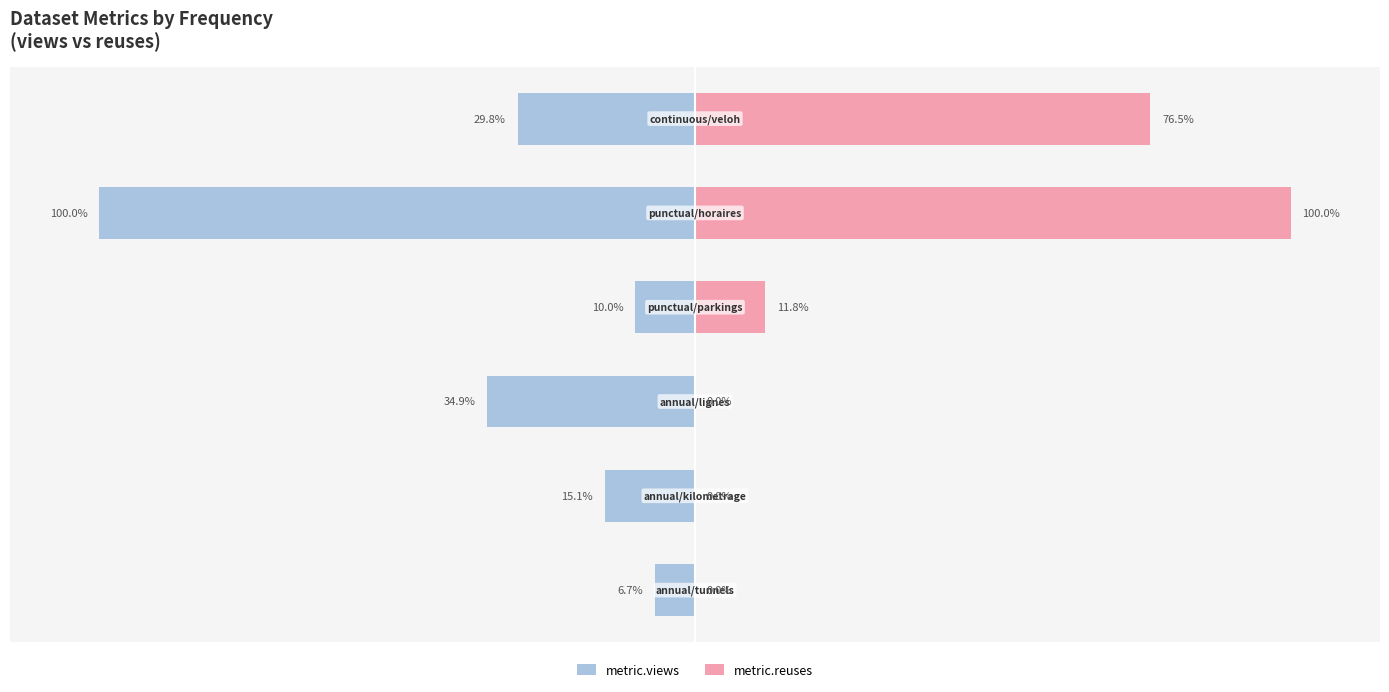

Reading left to right, extract all data points from this chart.

metric.views: -6.7	-15.1	-34.9	-10.0	-100.0	-29.8
metric.reuses: 0.0	0.0	0.0	11.8	100.0	76.5